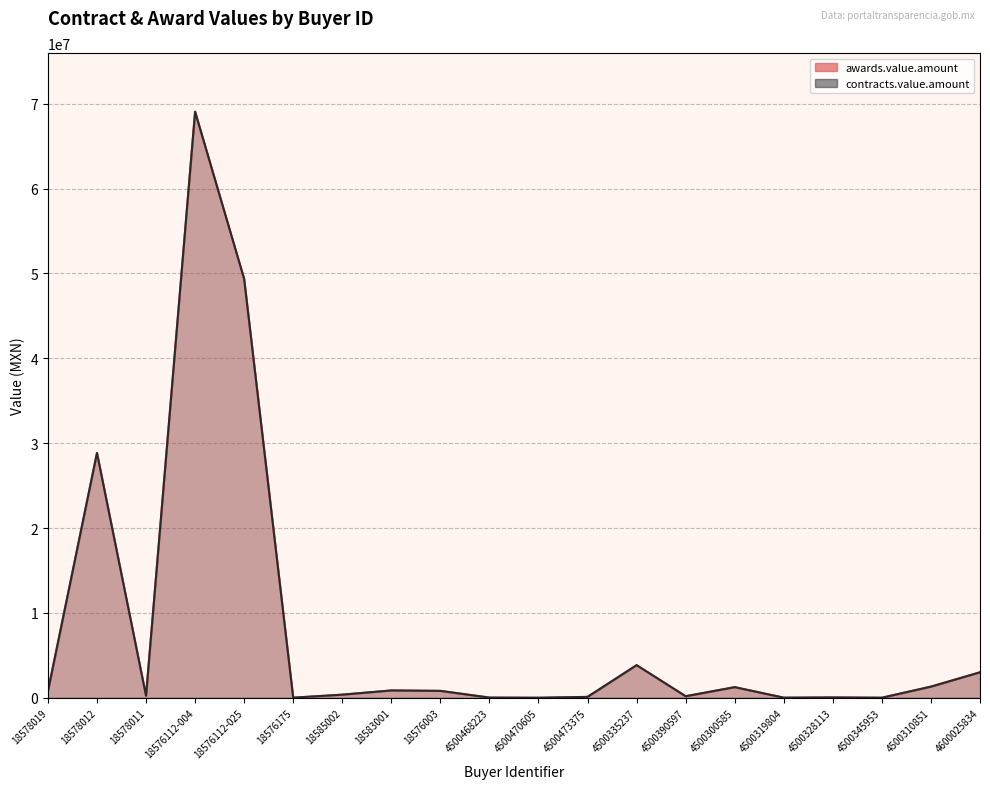

True or false: awards.value.amount and contracts.value.amount cross at least once.

False